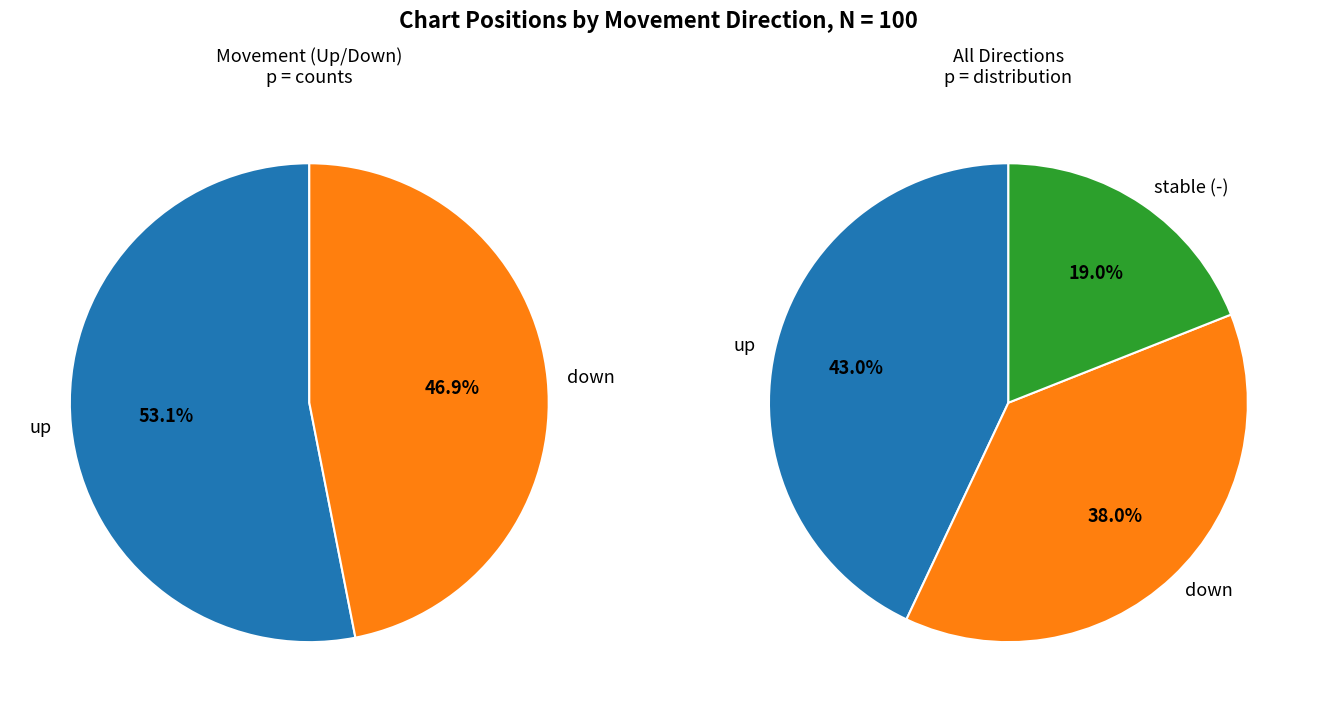

What is the total percentage of - and down?

57.0%